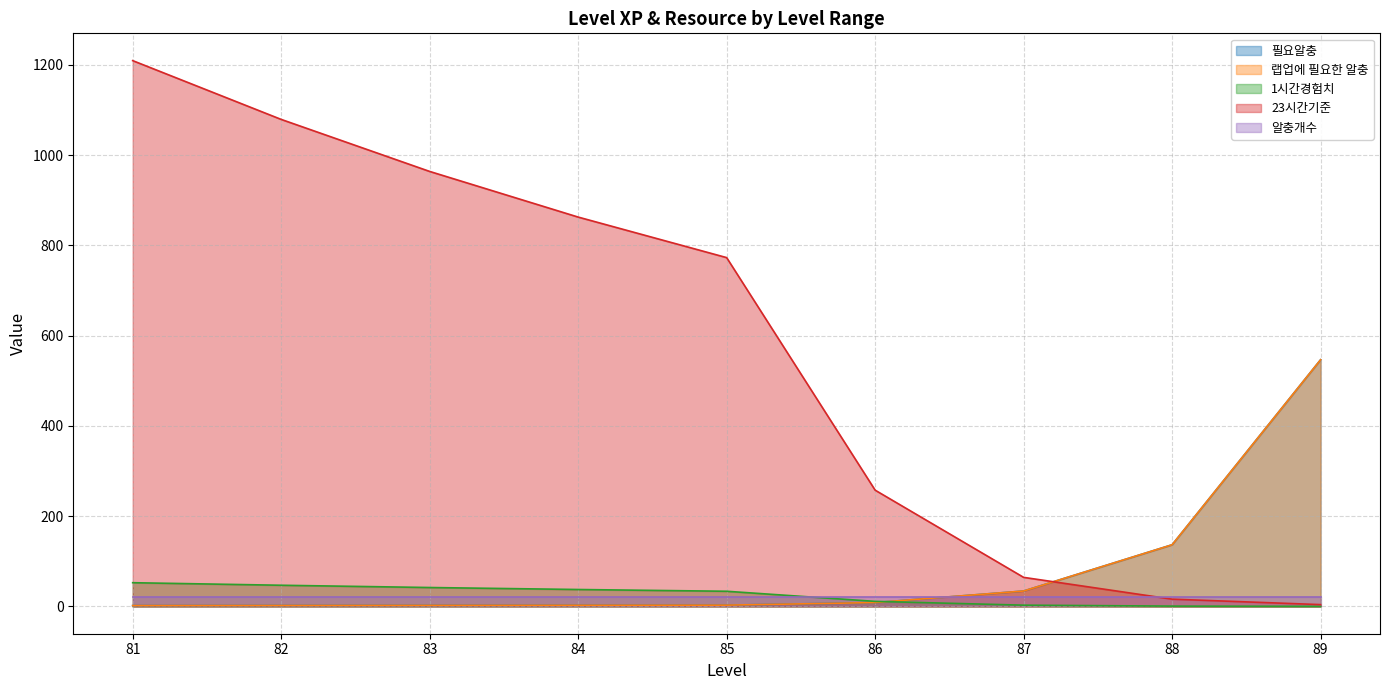

True or false: 23시간기준 has a value of 1079.0 at 82.

True